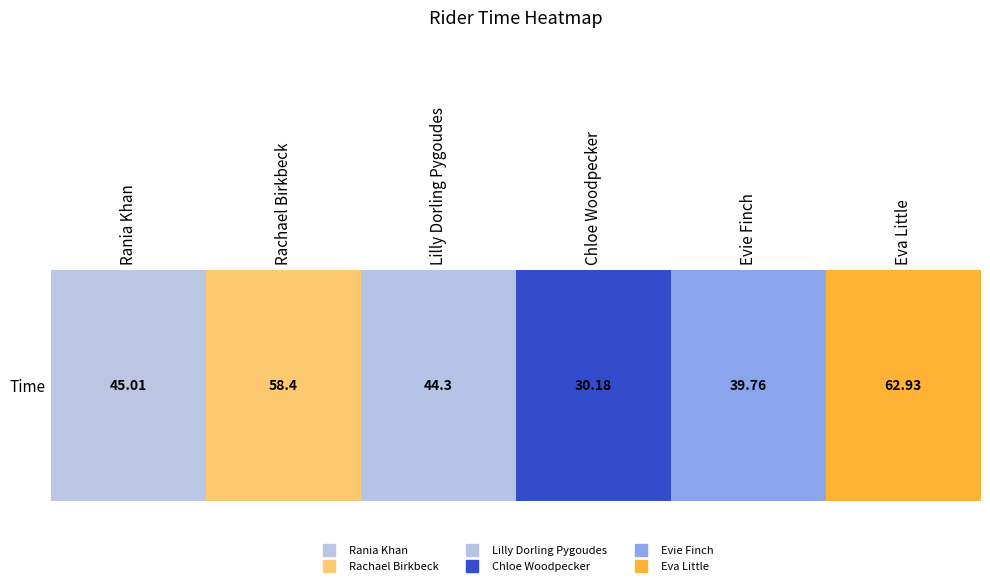

List the labels in order of value, smallest first.

Chloe Woodpecker, Evie Finch, Lilly Dorling Pygoudes, Rania Khan, Rachael Birkbeck, Eva Little